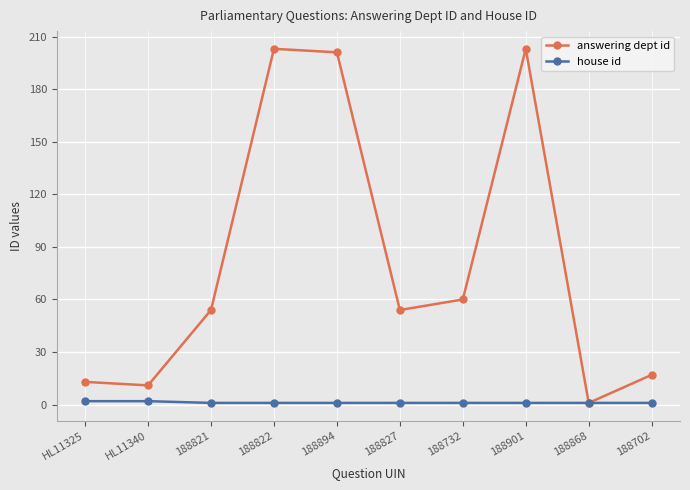

What is the minimum value shown in the chart?

1